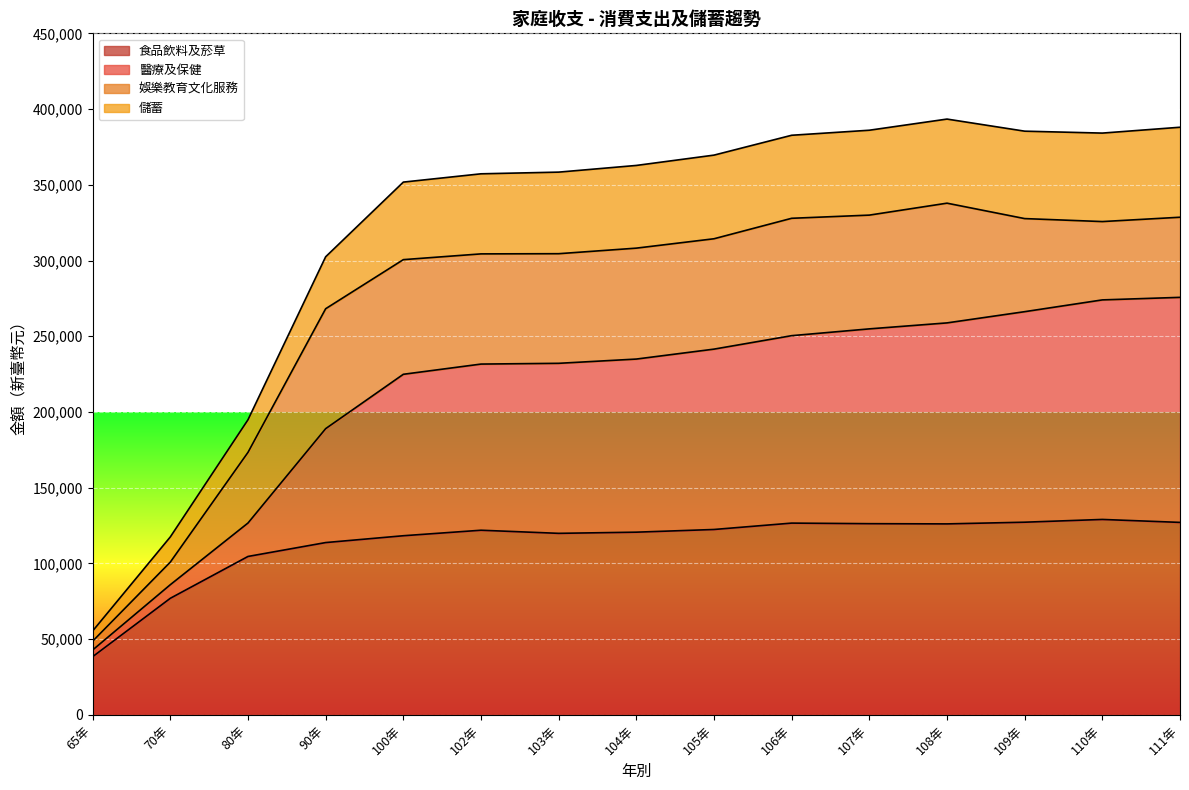

The value of 儲蓄 at 111年 is 387991.0. True or false?

True